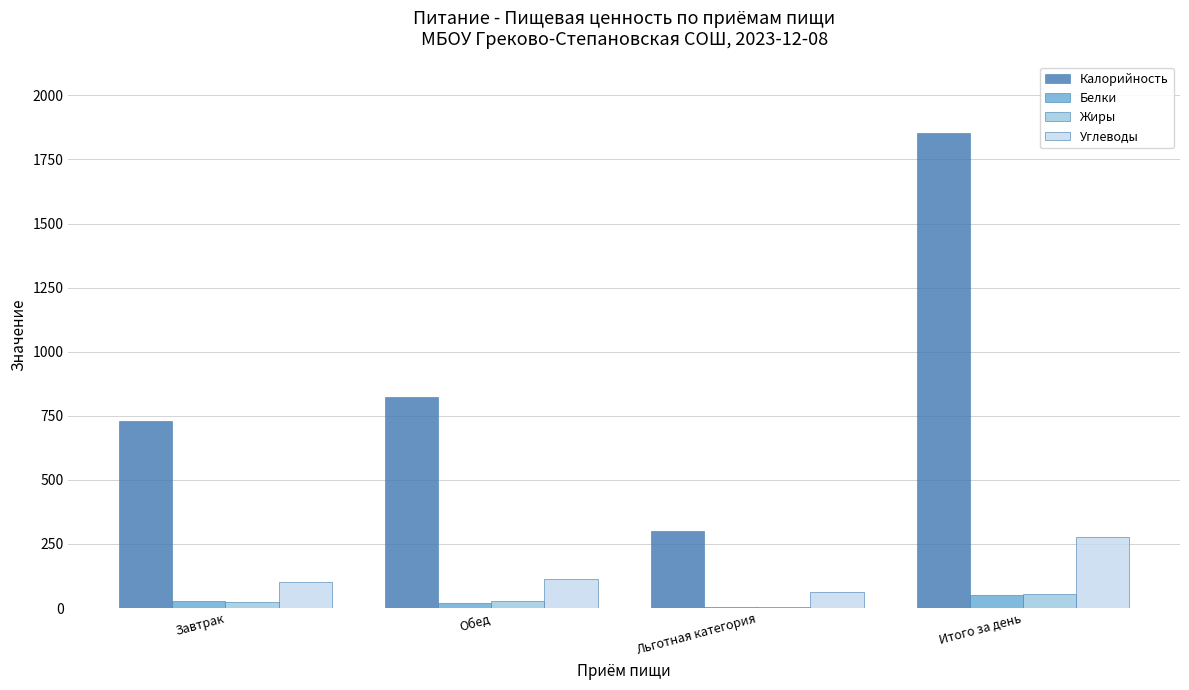

What is the greatest value displayed?

1854